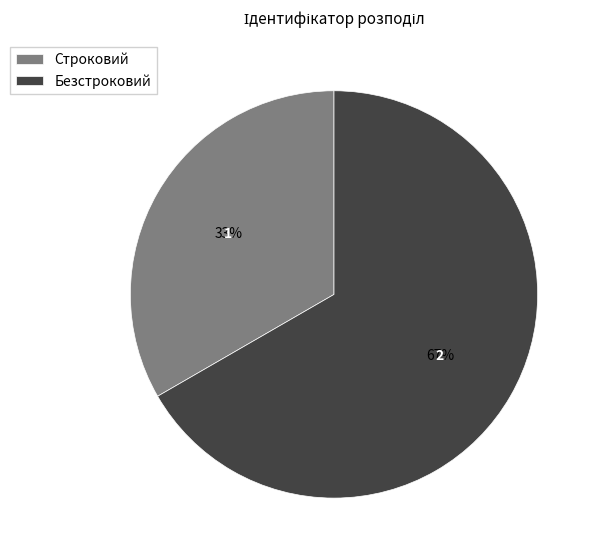

The Безстроковий slice represents 67% of the pie. True or false?

True